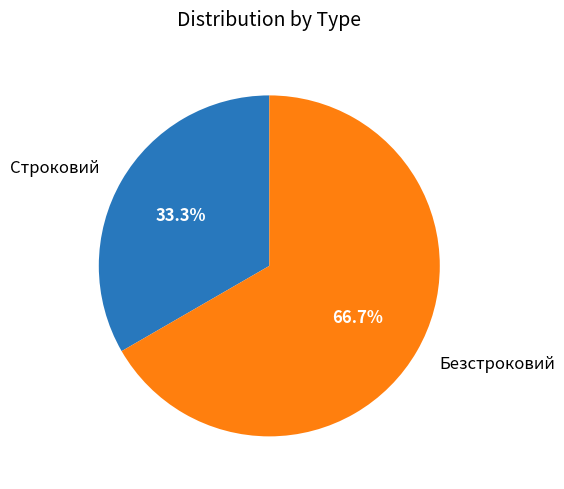

To the nearest percent, what is the average slice percentage?

50%